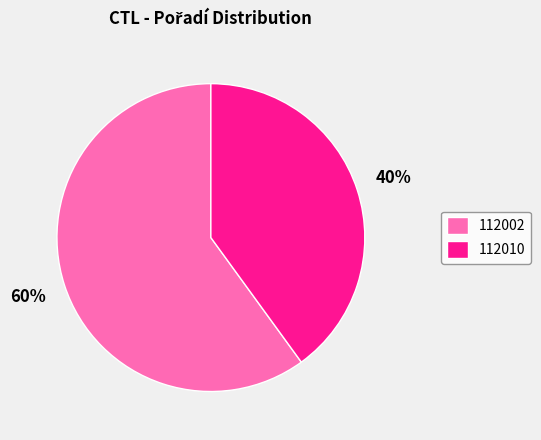

How many segments does this pie chart have?

2